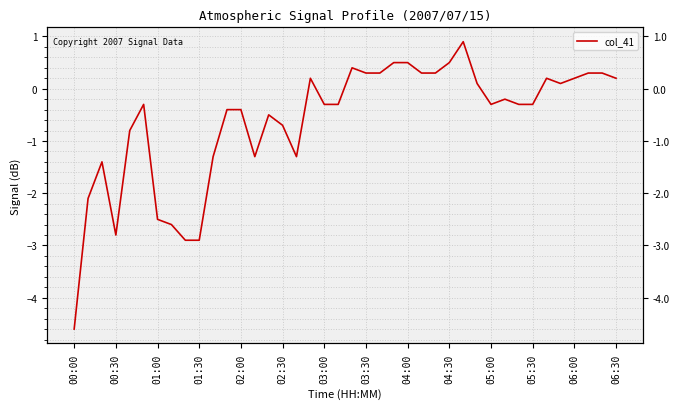

Rank the categories by value from highest to lowest.

28, 23, 24, 27, 20, 21, 22, 25, 26, 37, 38, 17, 34, 36, 39, 29, 35, 31, 02:30, 18, 19, 30, 32, 33, 05:30, 06:00, 14, 15, 02:00, 05:00, 06:30, 16, 01:00, 00:30, 03:00, 03:30, 01:30, 04:00, 04:30, 00:00